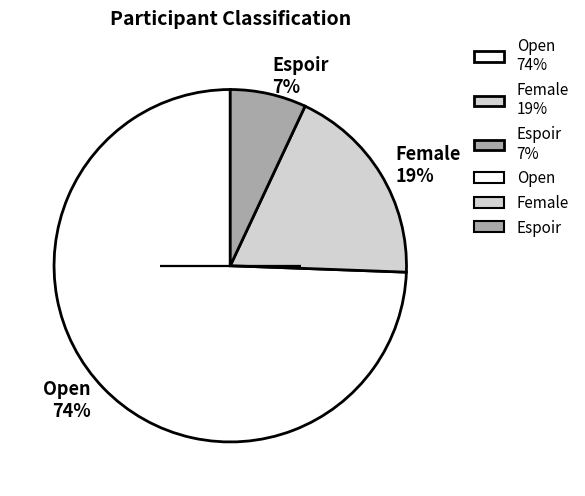

Count the number of slices in the pie.

3